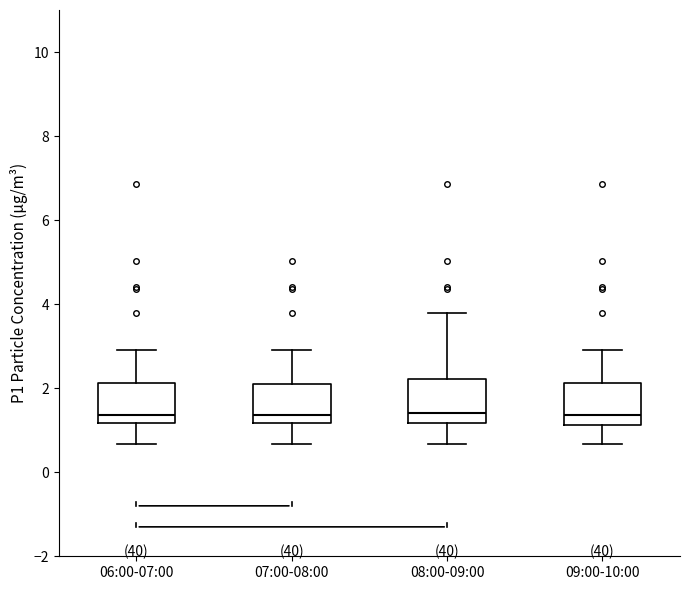

Where does the lower whisker of the box for 06:00-07:00 end on the y-axis? The values are not printed on the chart, so give them approximately, as read against the axis.

0.6